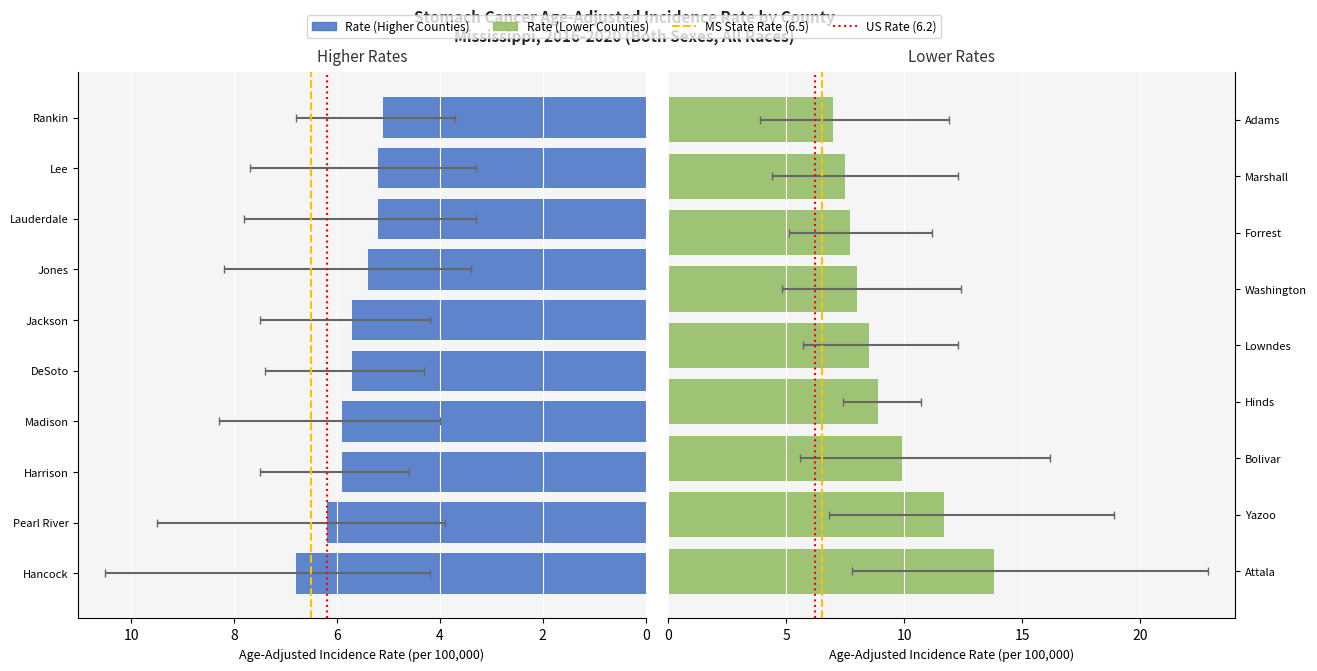

What is the sum of the Rate values at Hinds and Yazoo?

20.6